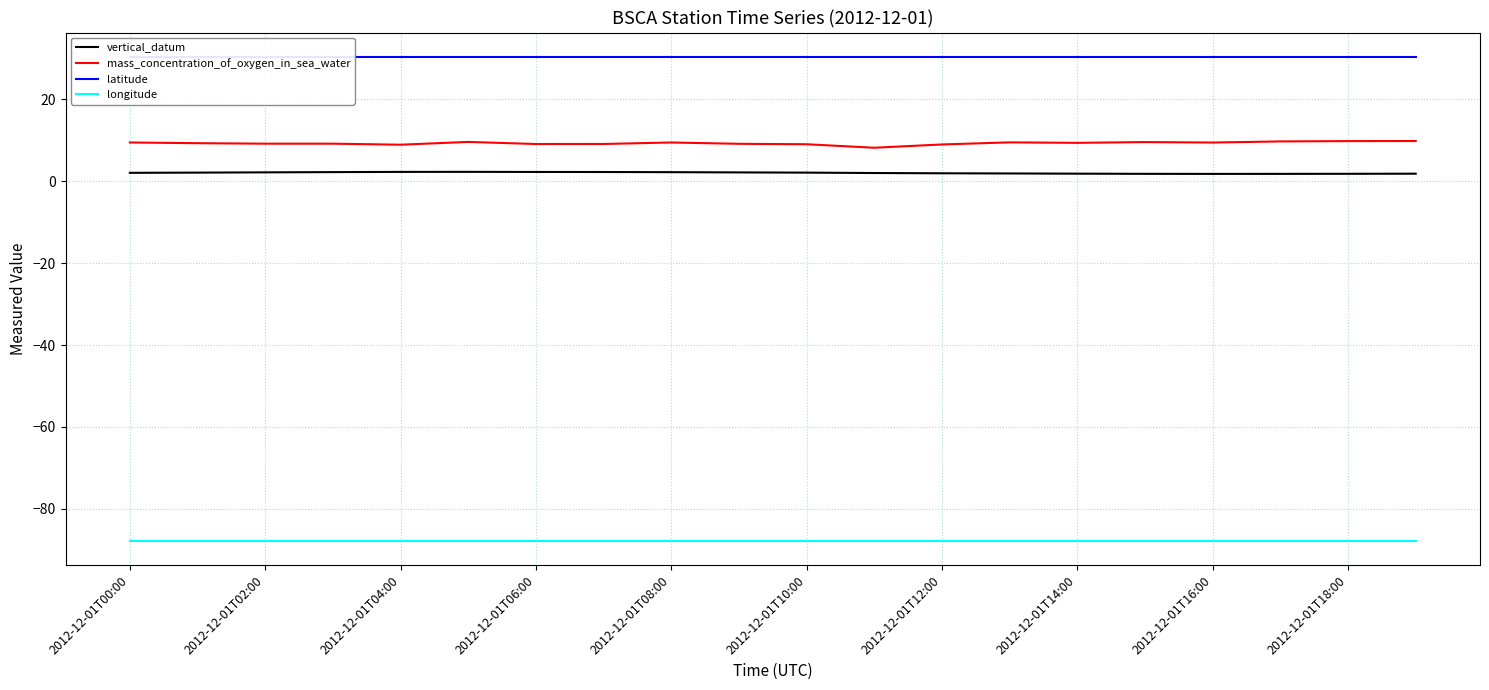

Rank the series by their maximum value, from highest to lowest.

latitude, mass_concentration_of_oxygen_in_sea_water, vertical_datum, longitude